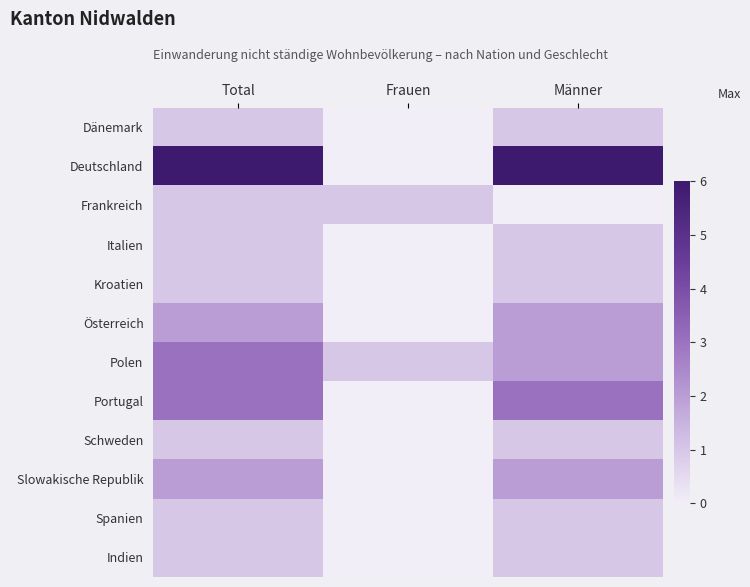

At which category is the sum across all series the highest?

Total